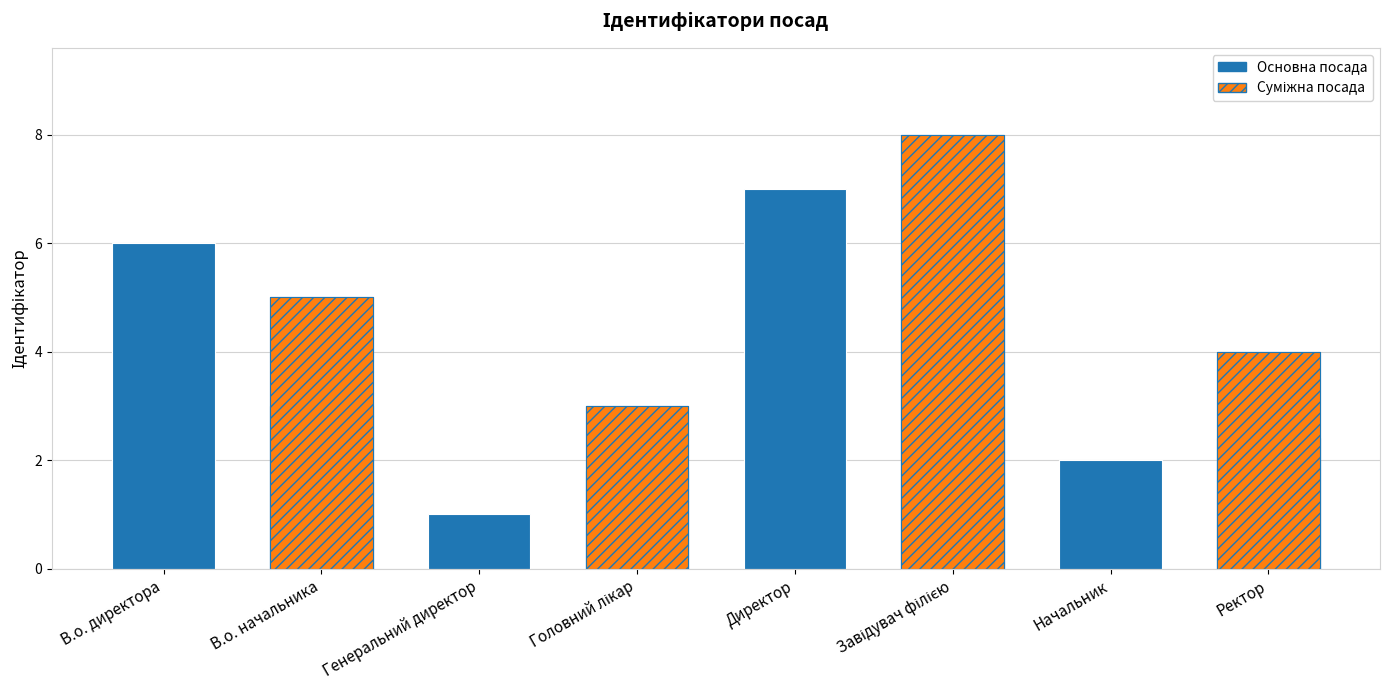

What is the value of the 7th bar from the left?

2